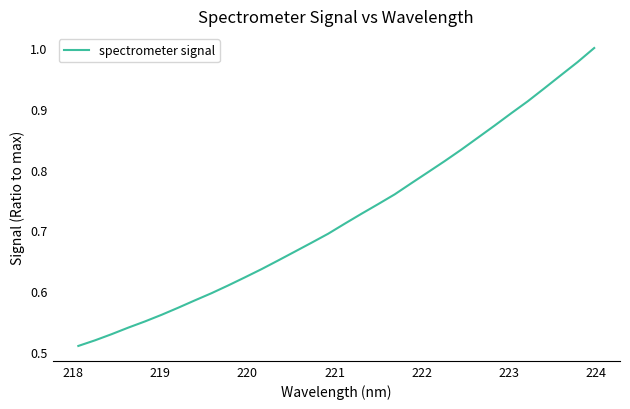

Reading left to right, list all the values displayed in this chart.

0.5	0.5	0.5	0.5	0.6	0.6	0.6	0.6	0.6	0.6	0.6	0.6	0.7	0.7	0.7	0.7	0.7	0.7	0.7	0.8	0.8	0.8	0.8	0.8	0.9	0.9	0.9	0.9	0.9	1.0	1.0	1.0